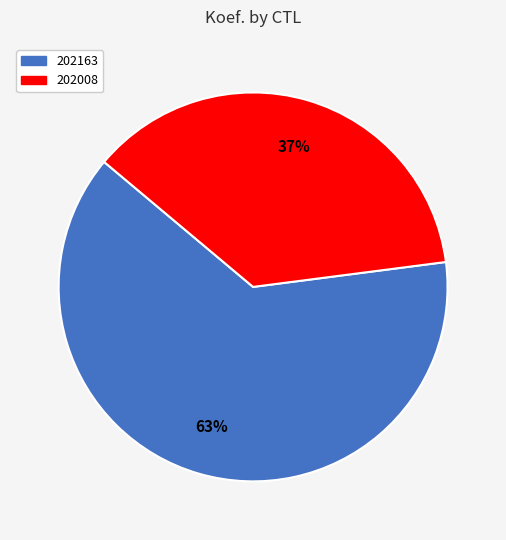

How many slices are in this pie chart?

2